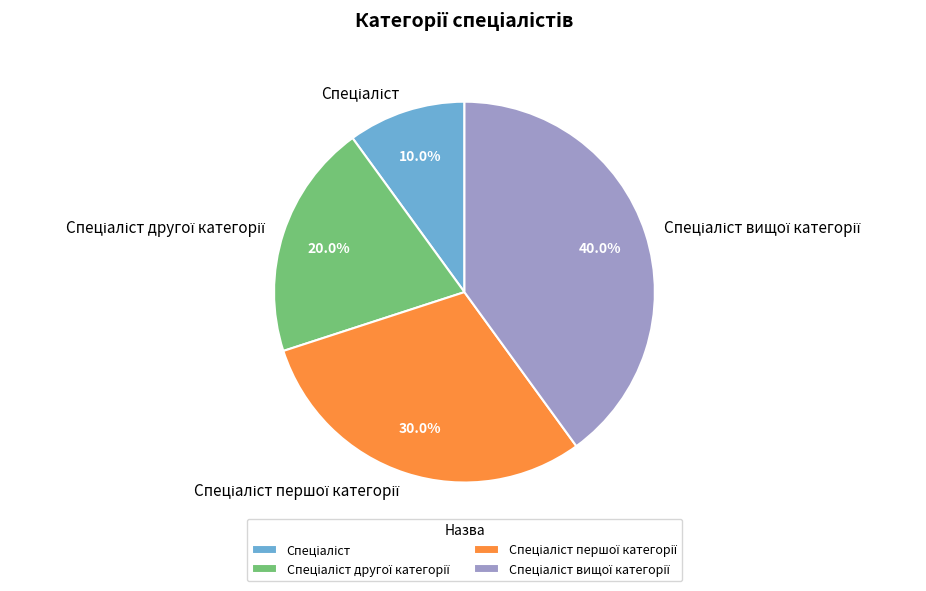

Does any single category account for the majority?

No